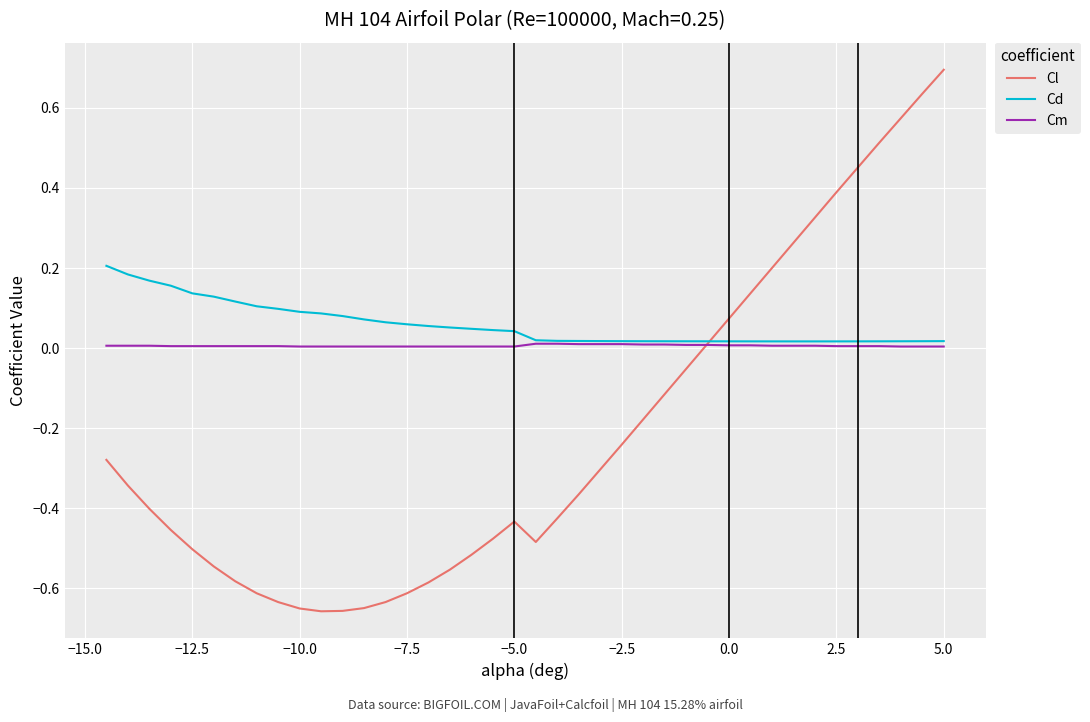

Which series has the largest total across all categories?

Cd